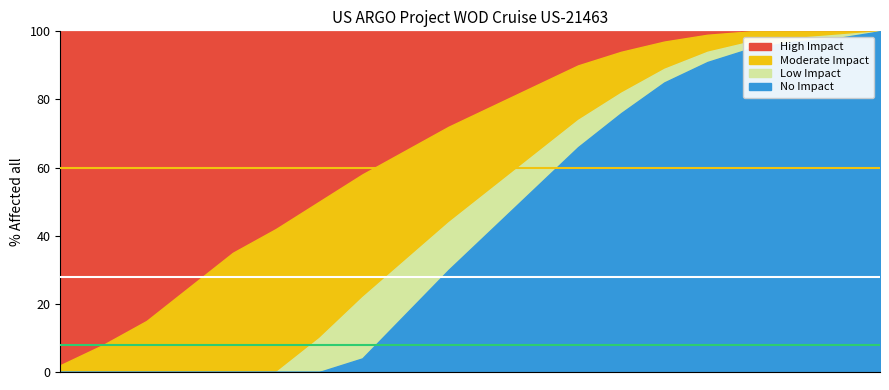

The Moderate Impact series shows 28 at 40187. True or false?

True